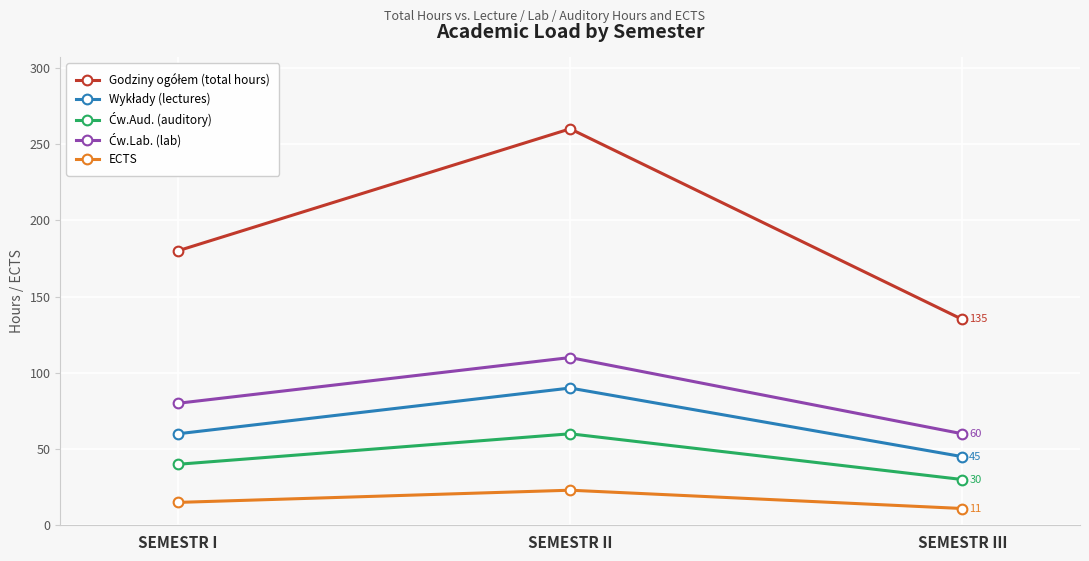

Which category has the highest value in the ECTS series?

SEMESTR II